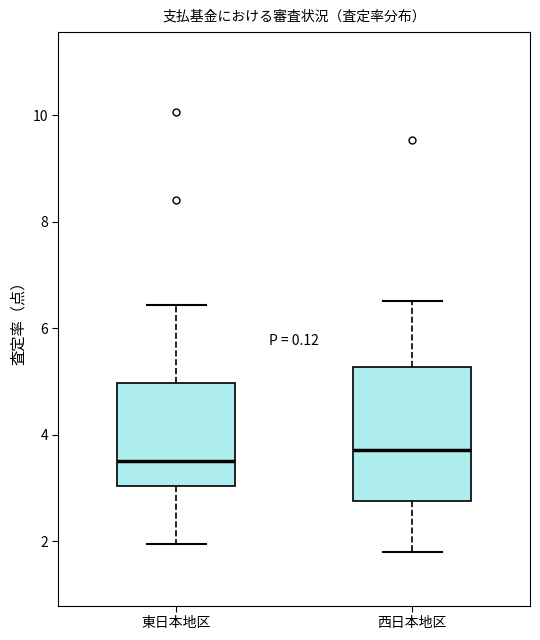

Reading left to right, transcribe this box plot: for each box, give where its median line is, the range the box spans, and where its two whiskers end, as read against the y-axis. The values are not printed on the chart, so give them approximately, as read against the axis.

東日本地区: median 3.6, box 3.0 to 5.0, whiskers 2.0 to 6.4
西日本地区: median 3.8, box 2.8 to 5.2, whiskers 1.8 to 6.6